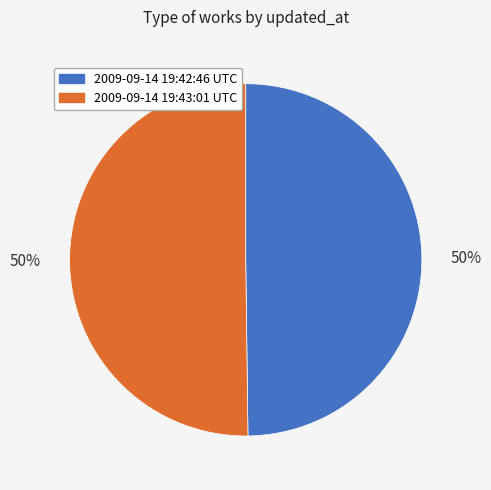

Approximately how many times larger is the value at 2009-09-14 19:43:01 UTC compared to 2009-09-14 19:42:46 UTC?

1.0